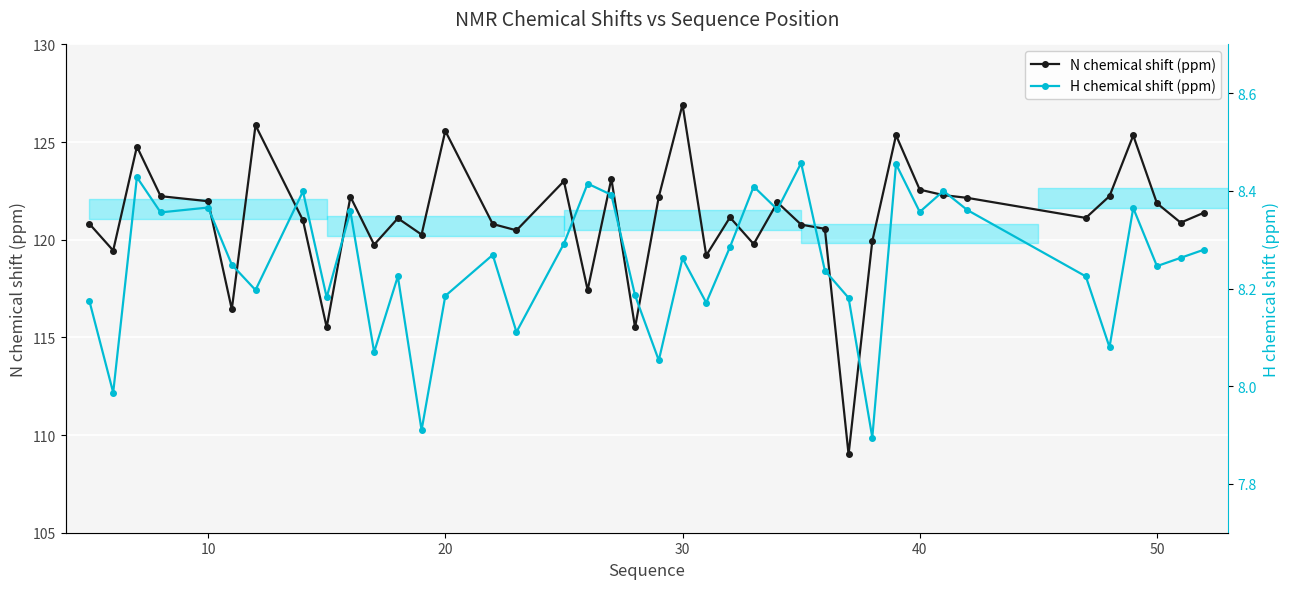

What is the highest value of the N chemical shift (ppm) series?

126.9